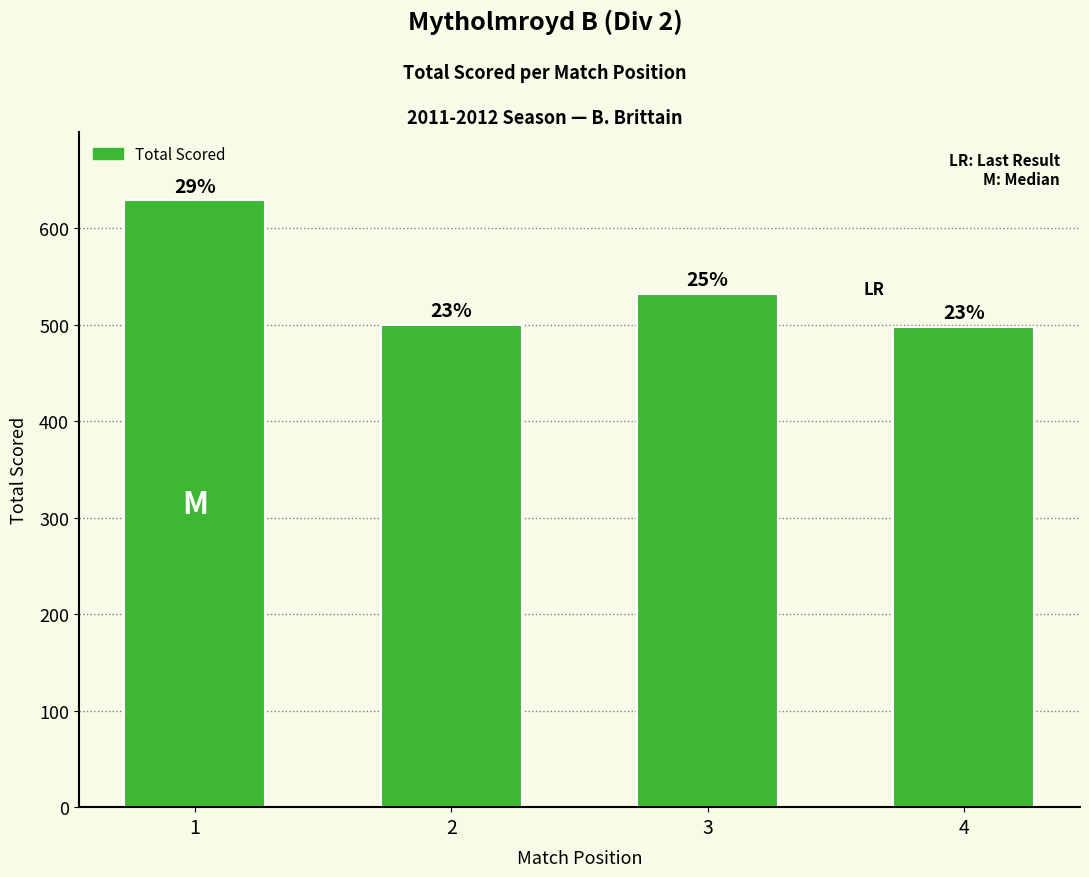

How many bars are there in total?

4